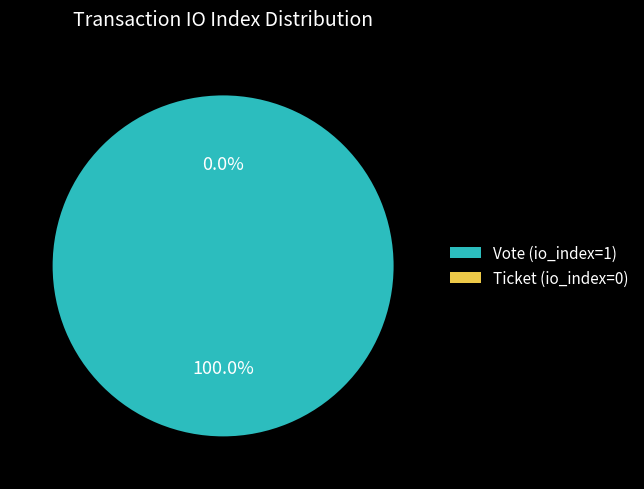

Is Ticket (io_index=0) the majority of the pie?

No